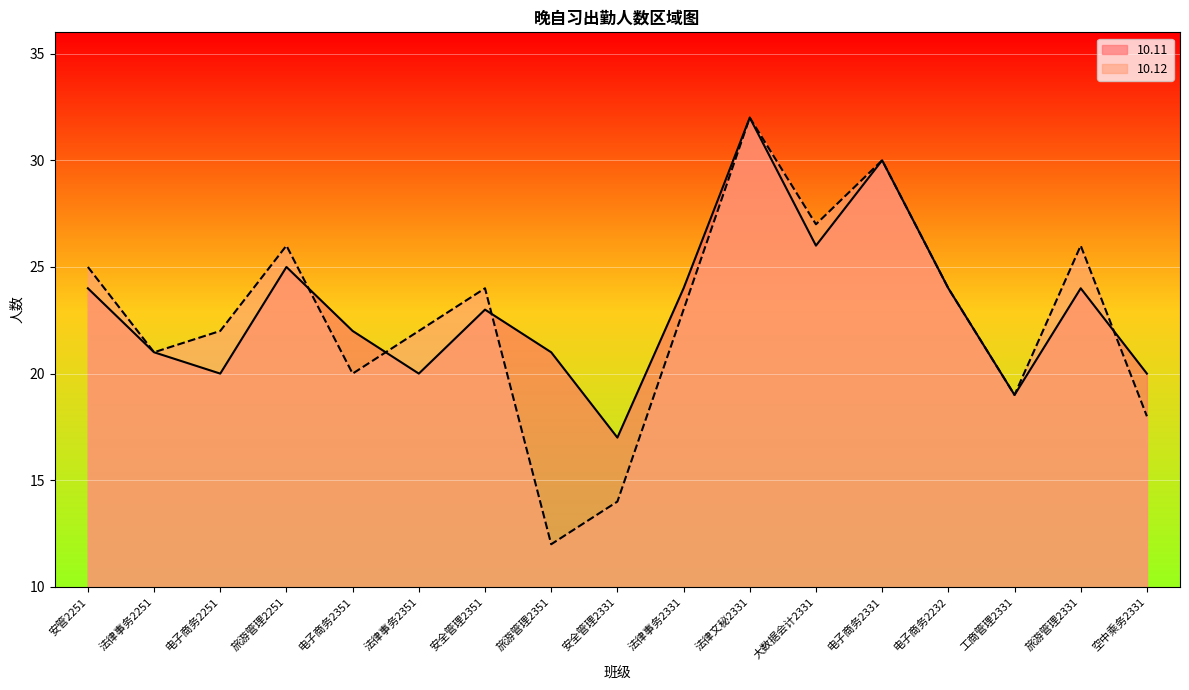

True or false: 10.11 has a value of 39 at 安管2251.

False